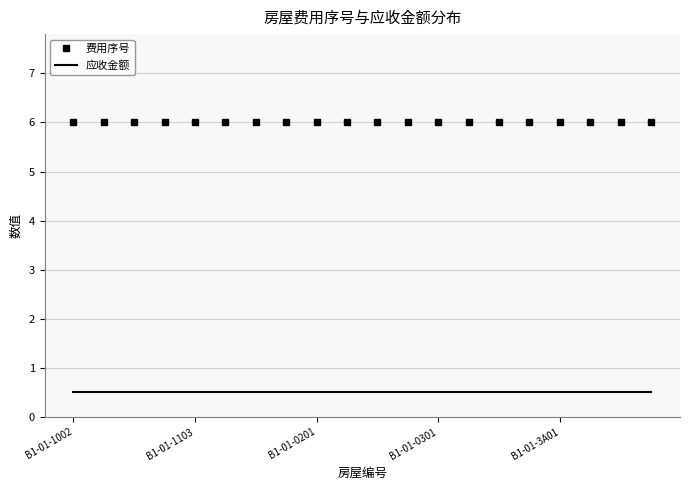

Rank the series by their maximum value, from lowest to highest.

应收金额, 费用序号